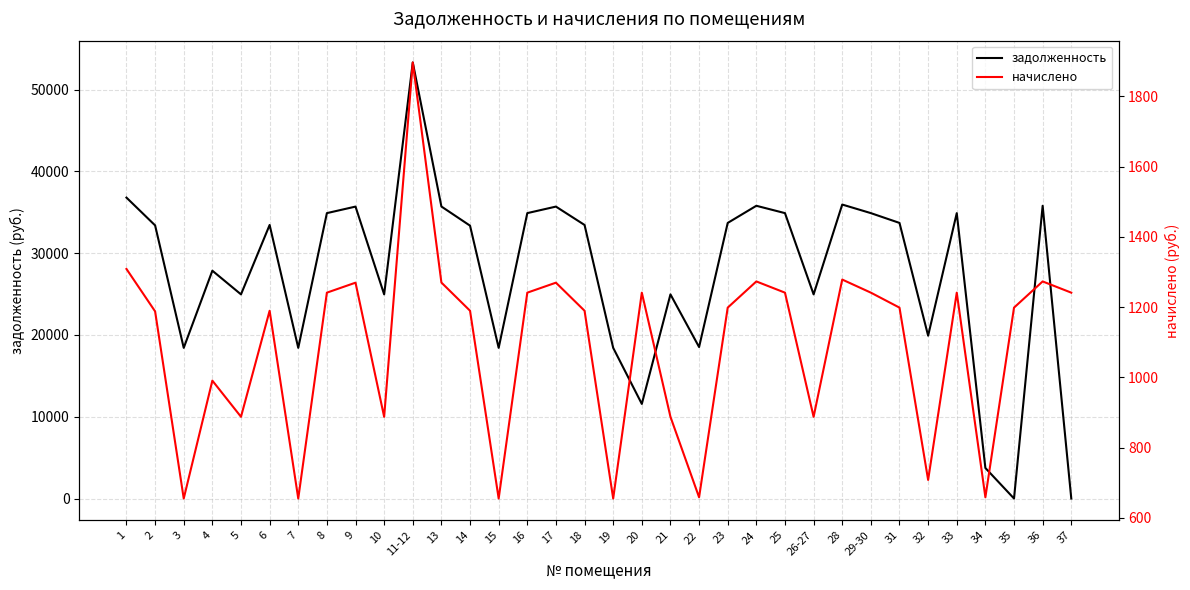

How many interior local peaks does the начислено series have?

10